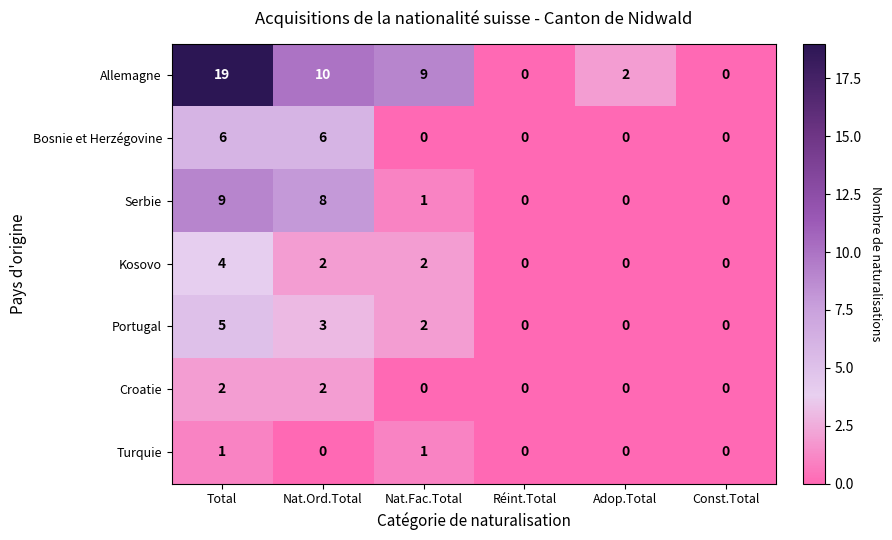

What is the sum of all Allemagne values?

40